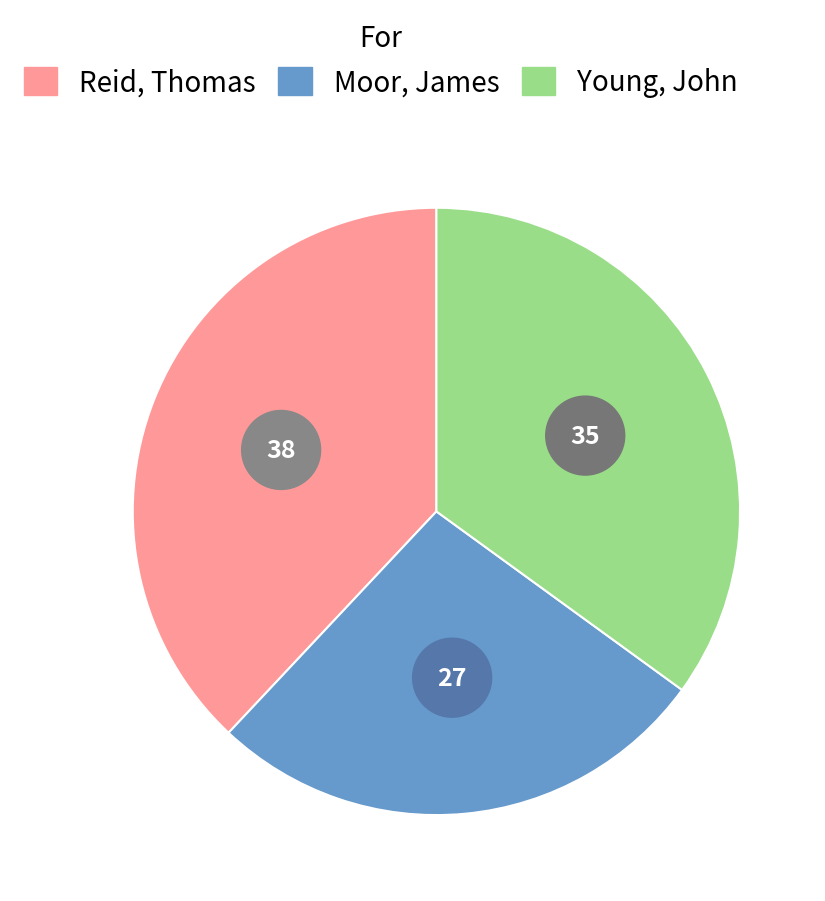

To the nearest percent, what is the difference between the Young, John and Reid, Thomas slice percentages?

3%